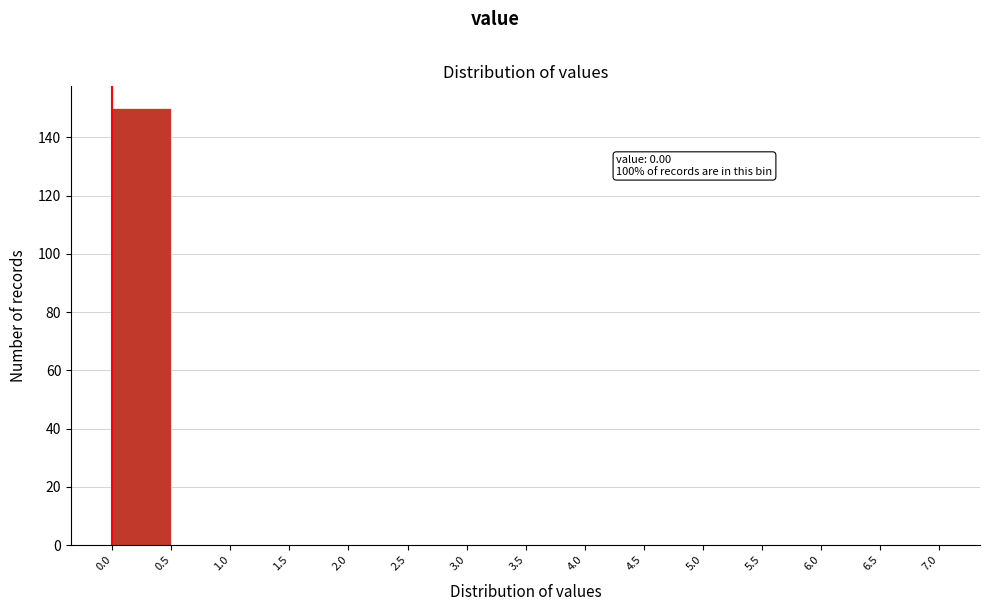

Which range on the x-axis has the tallest bar?

0.0 to 0.5